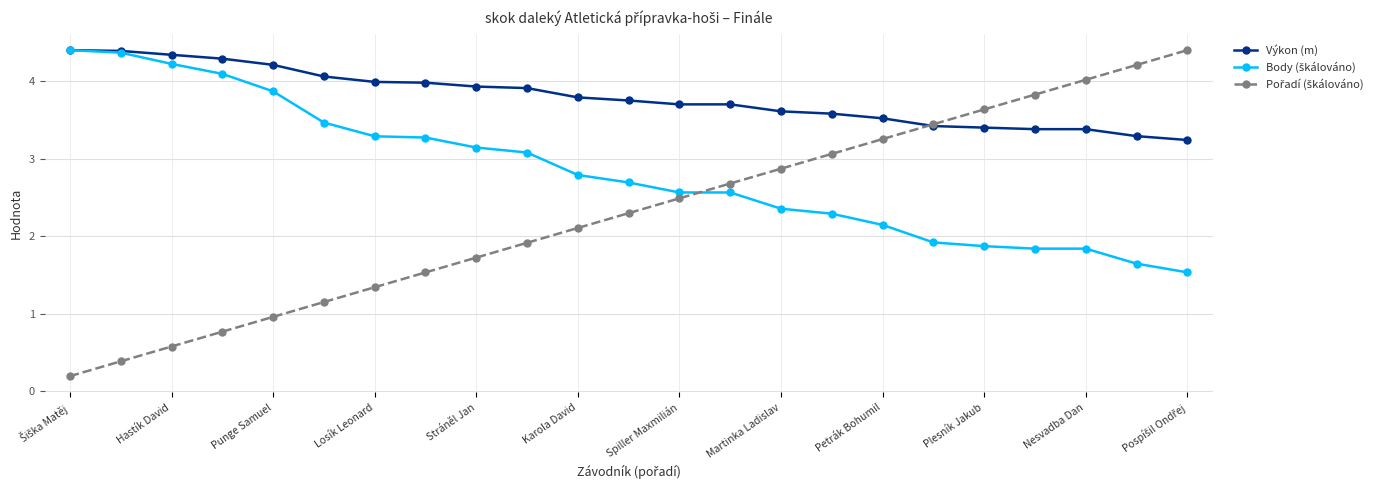

What is the maximum value shown in the chart?

4.4